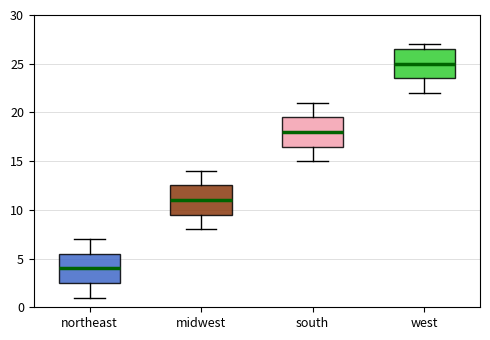

Where does the upper whisker of the box for midwest end on the y-axis? The values are not printed on the chart, so give them approximately, as read against the axis.

14.0